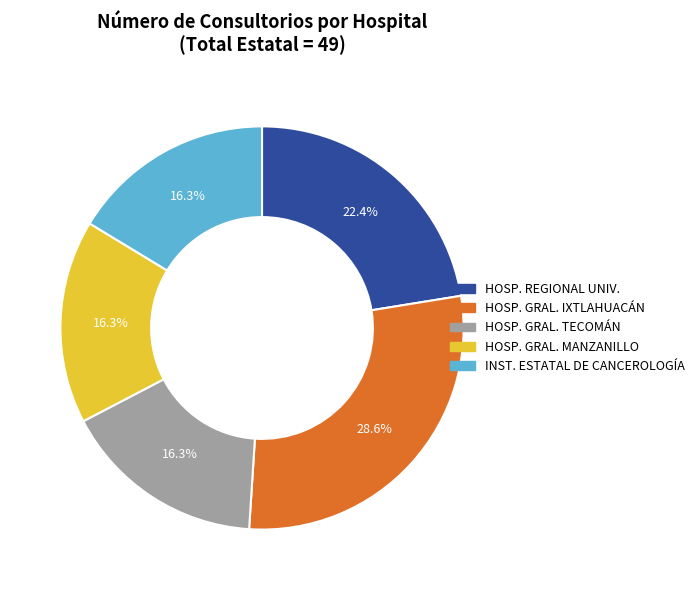

Is there any slice that represents more than half of the pie?

No